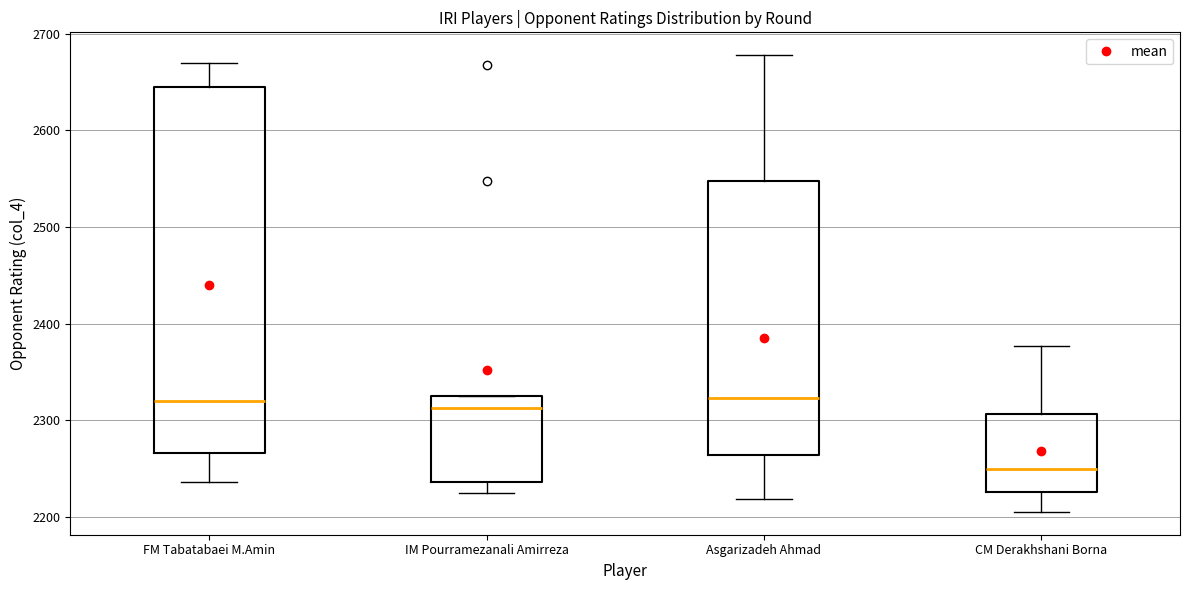

Reading left to right, transcribe this box plot: for each box, give where its median line is, the range the box spans, and where its two whiskers end, as read against the y-axis. The values are not printed on the chart, so give them approximately, as read against the axis.

FM Tabatabaei M.Amin: median 2320, box 2270 to 2650, whiskers 2240 to 2670
IM Pourramezanali Amirreza: median 2310, box 2240 to 2330, whiskers 2230 to 2330
Asgarizadeh Ahmad: median 2320, box 2260 to 2550, whiskers 2220 to 2680
CM Derakhshani Borna: median 2250, box 2230 to 2310, whiskers 2210 to 2380